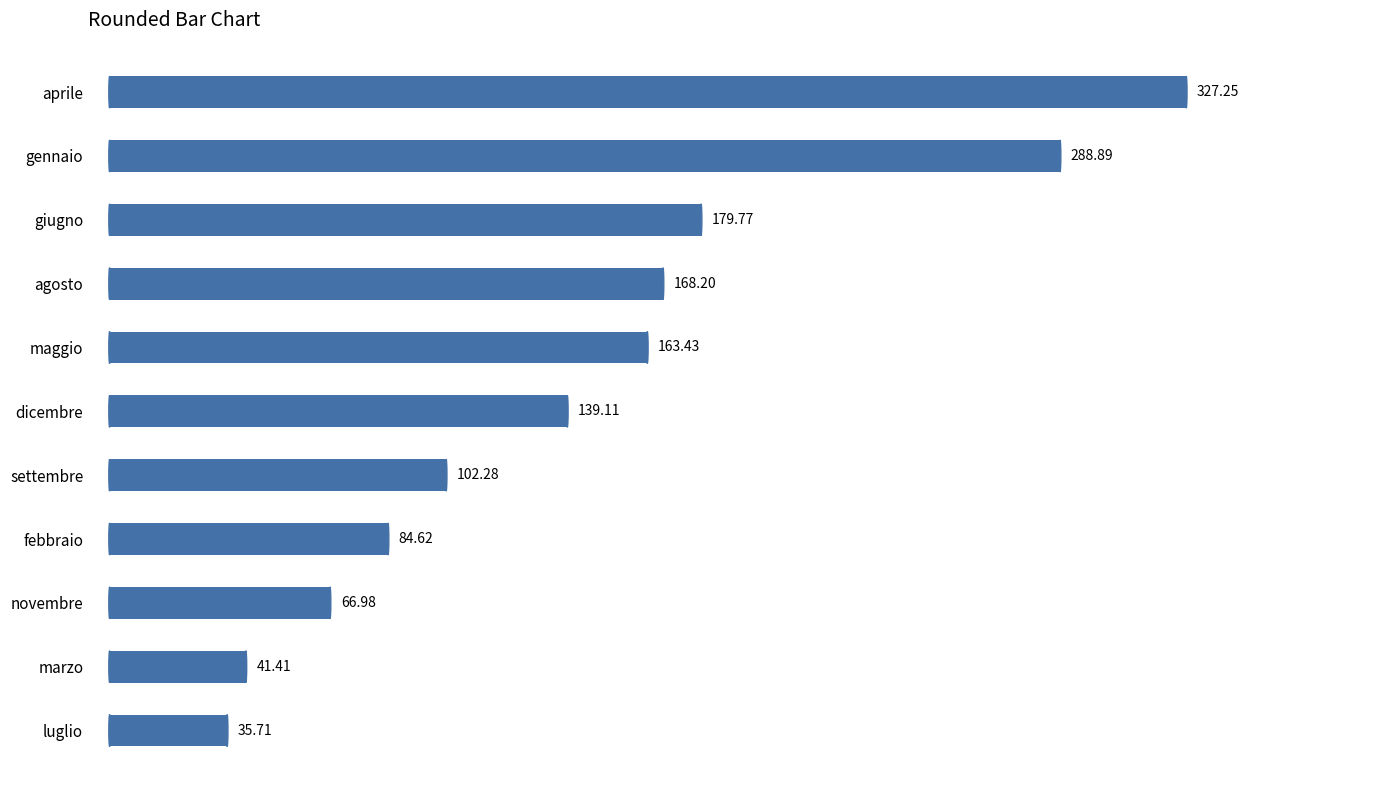

Reading left to right, what are all the values shown in this chart?

288.9	84.6	41.4	327.2	163.4	179.8	35.7	168.2	102.3	67.0	139.1